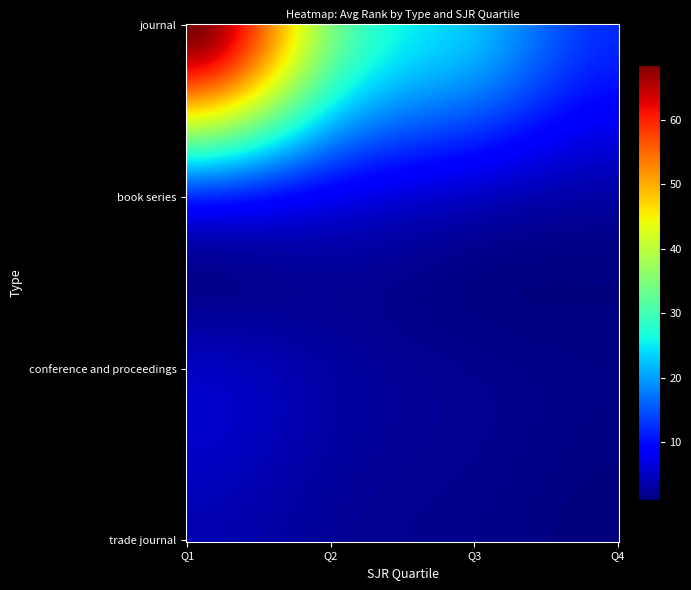

At how many categories does at least one series exceed 41?

1